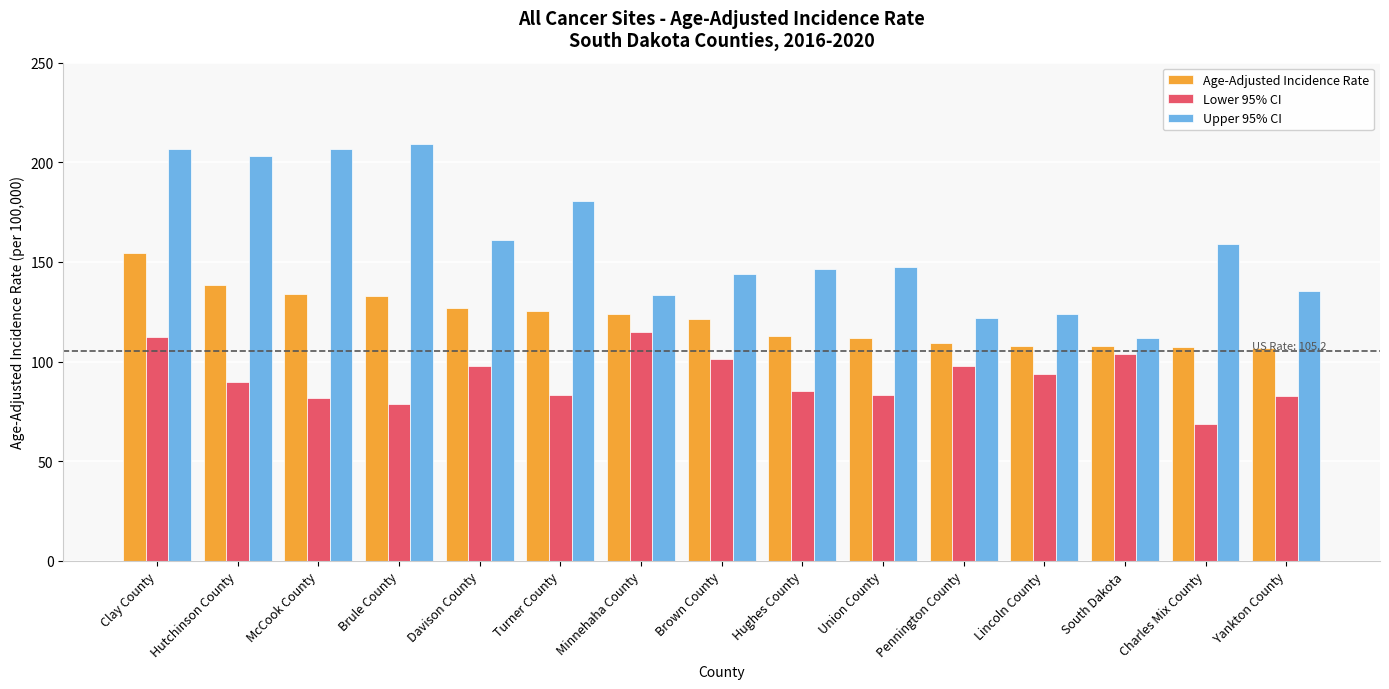

What is the label of the 10th bar from the left?

Union County